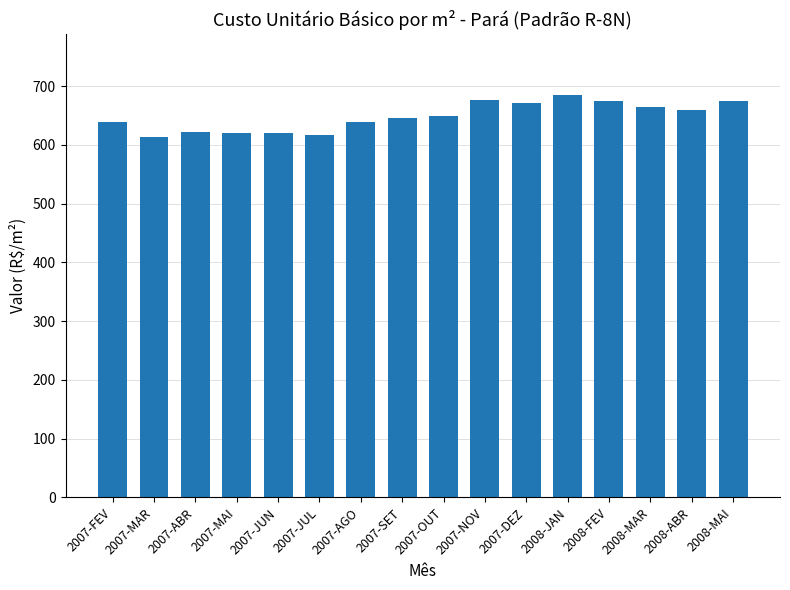

What is the value of the 13th bar from the left?

675.0